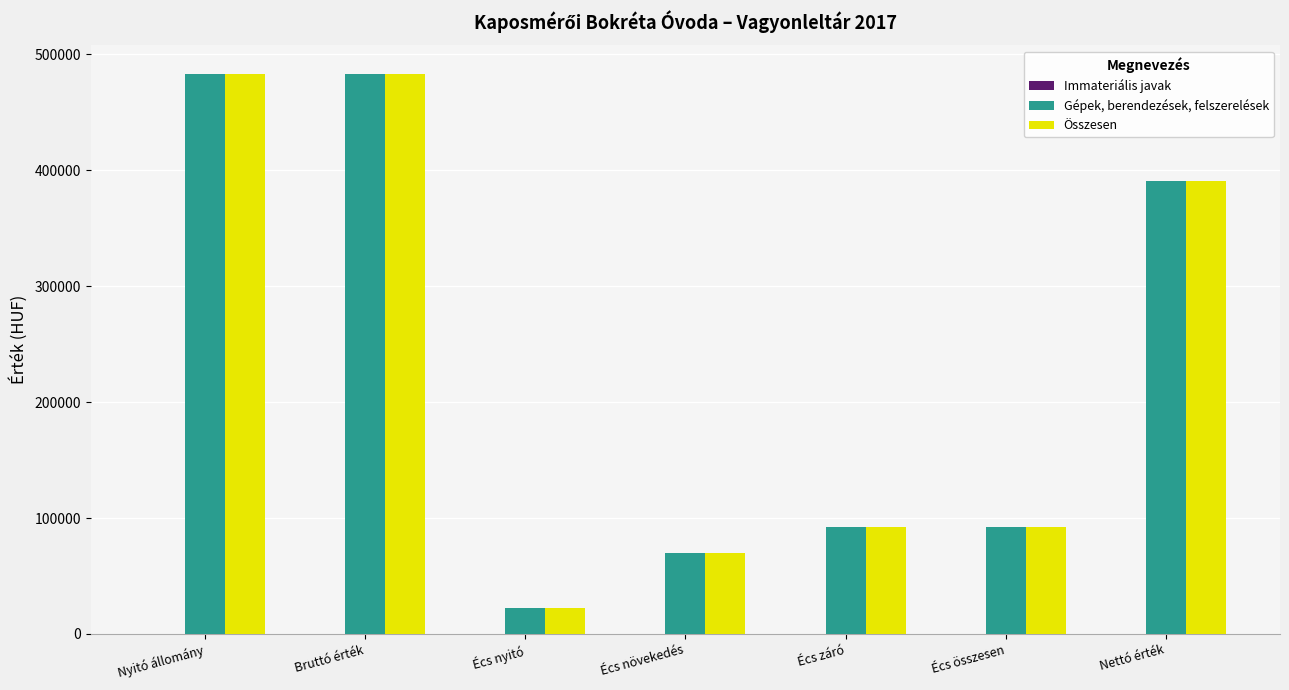

What is the total value across all series at Écs záró?

185422